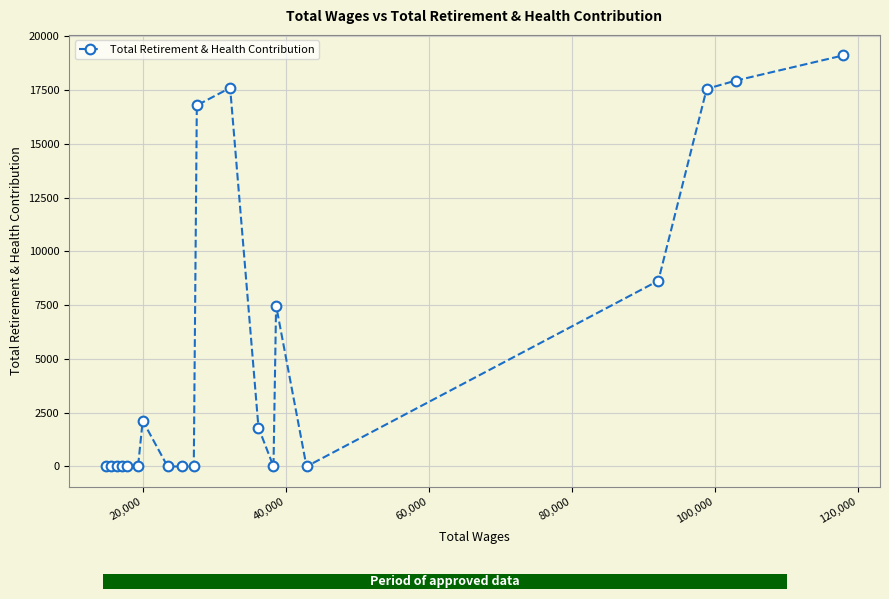

What is the maximum value shown in the chart?

19110